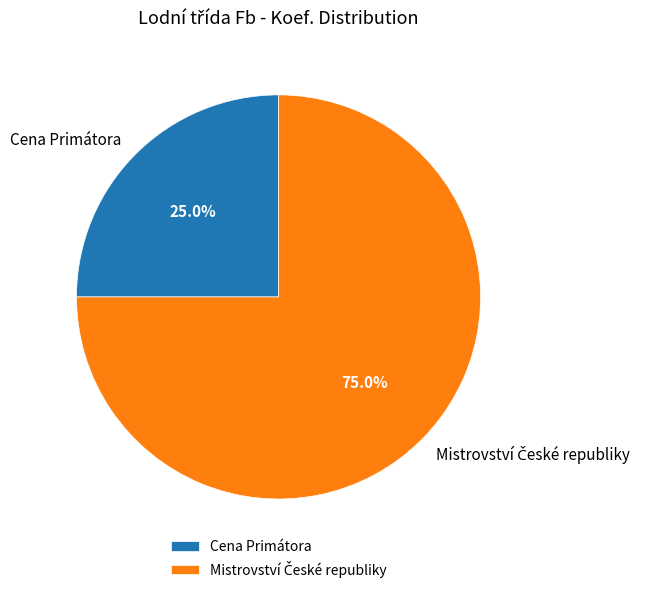

What portion of the pie excludes Cena Primátora?

75.0%